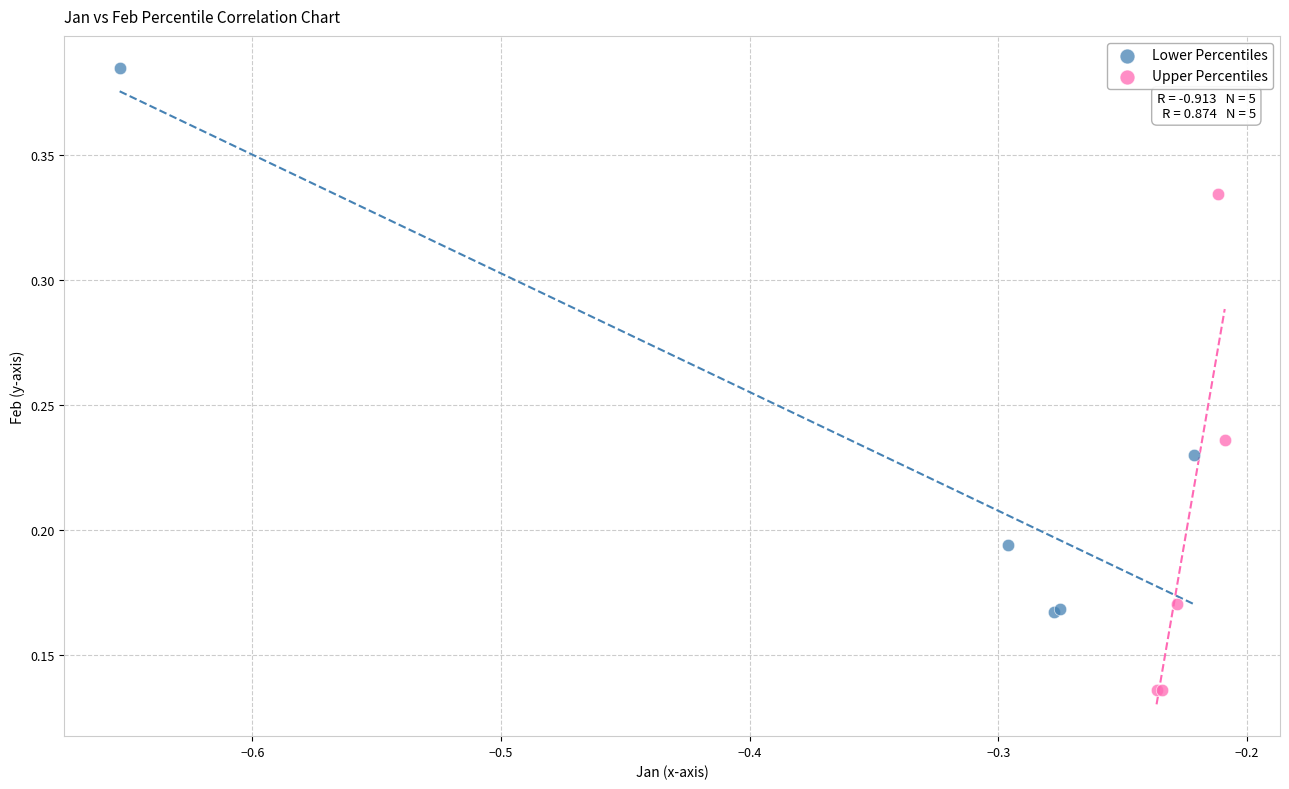

What are all the series names shown in the legend?

Lower Percentiles, Upper Percentiles